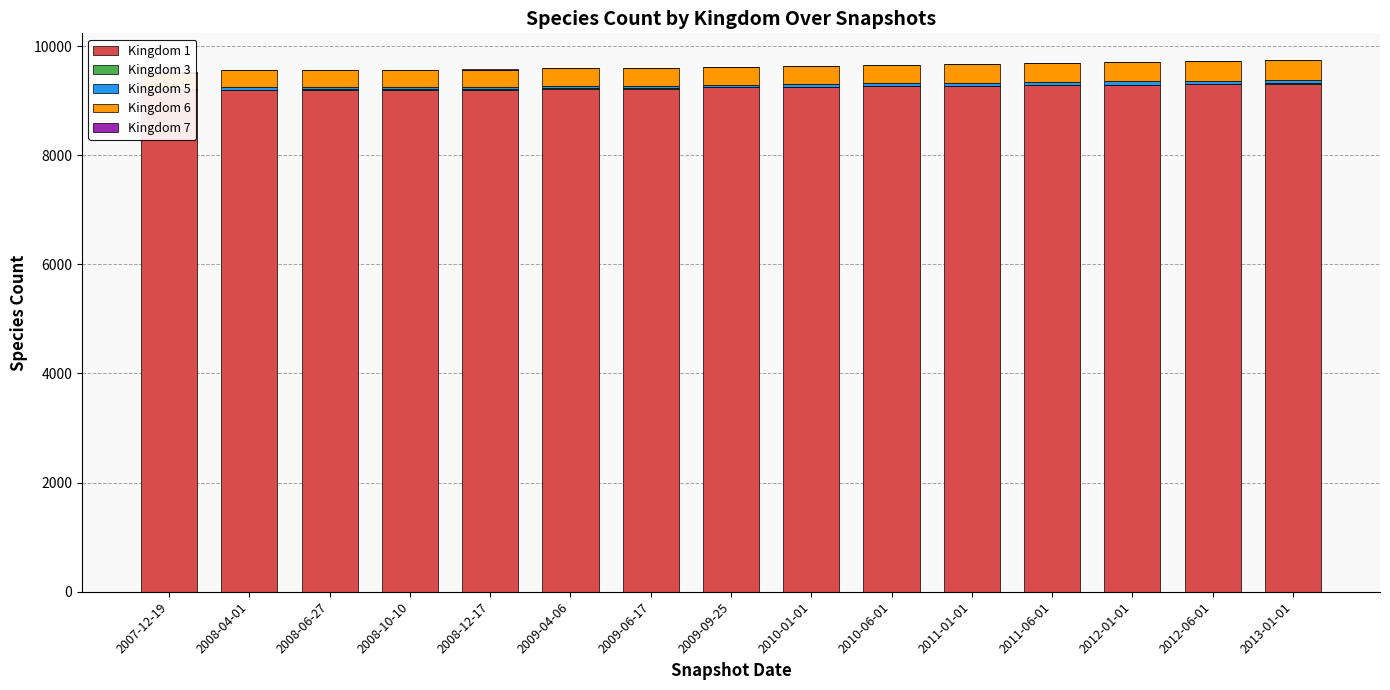

At how many categories does at least one series exceed 213?

15